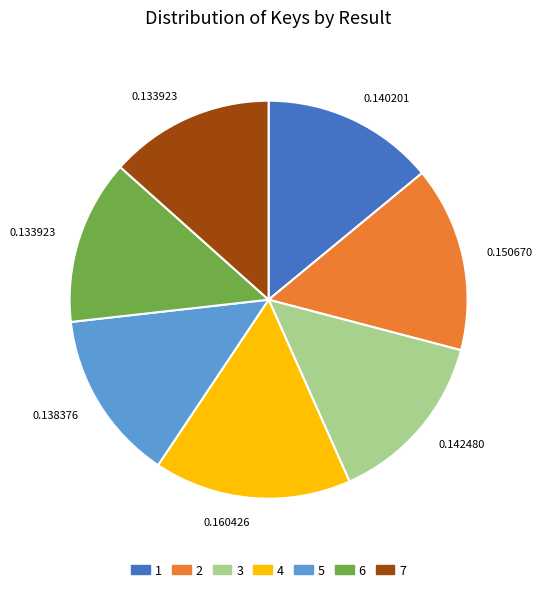

Is there a majority slice in this chart?

No